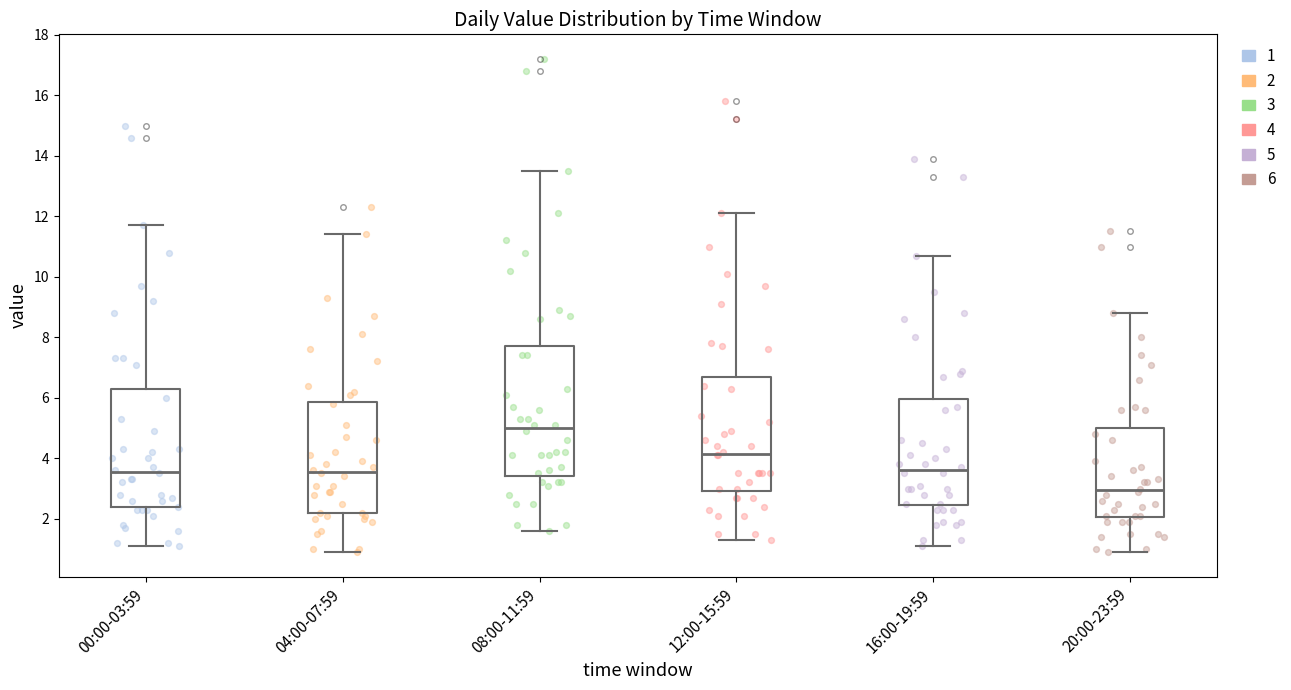

Reading left to right, transcribe this box plot: for each box, give where its median line is, the range the box spans, and where its two whiskers end, as read against the y-axis. The values are not printed on the chart, so give them approximately, as read against the axis.

00:00-03:59: median 3.6, box 2.4 to 6.2, whiskers 1.2 to 11.8
04:00-07:59: median 3.6, box 2.2 to 5.8, whiskers 1.0 to 11.4
08:00-11:59: median 5.0, box 3.4 to 7.8, whiskers 1.6 to 13.6
12:00-15:59: median 4.2, box 3.0 to 6.8, whiskers 1.4 to 12.2
16:00-19:59: median 3.6, box 2.4 to 6.0, whiskers 1.2 to 10.8
20:00-23:59: median 3.0, box 2.0 to 5.0, whiskers 1.0 to 8.8